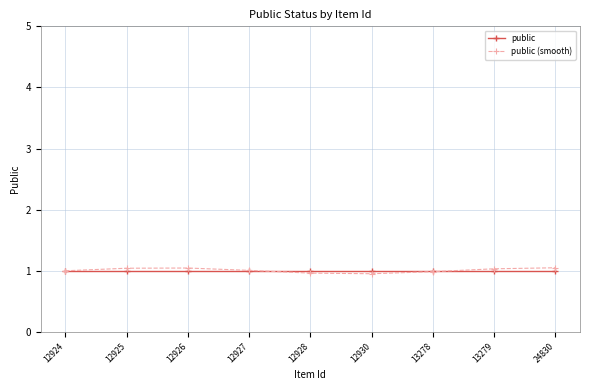

Is it true that public equals 1.5 at 12925?

False